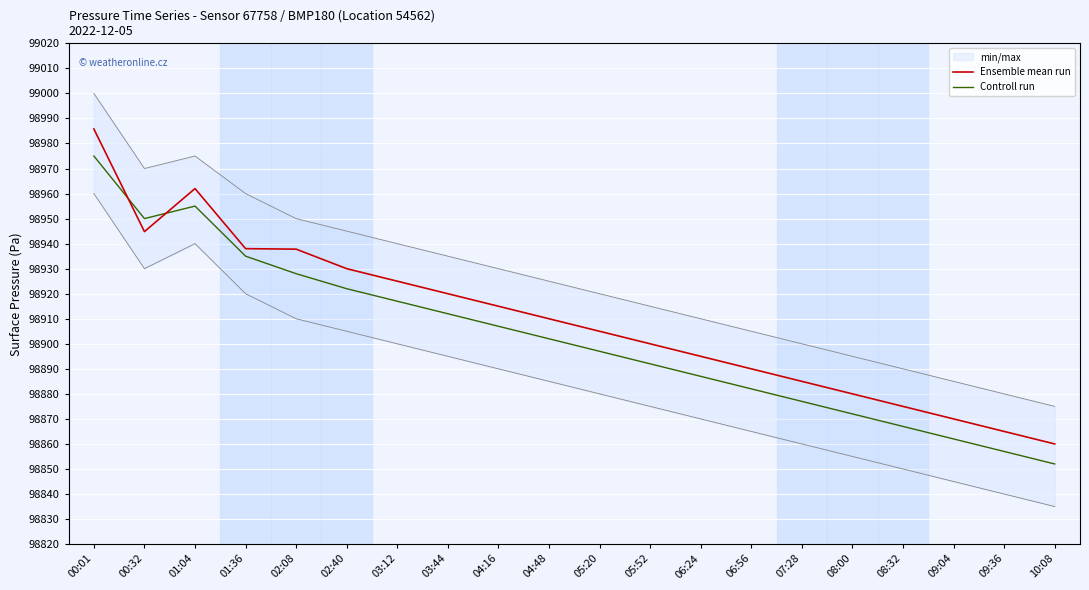

What is the difference between the Controll run values at 04:48 and 02:08?

26.0